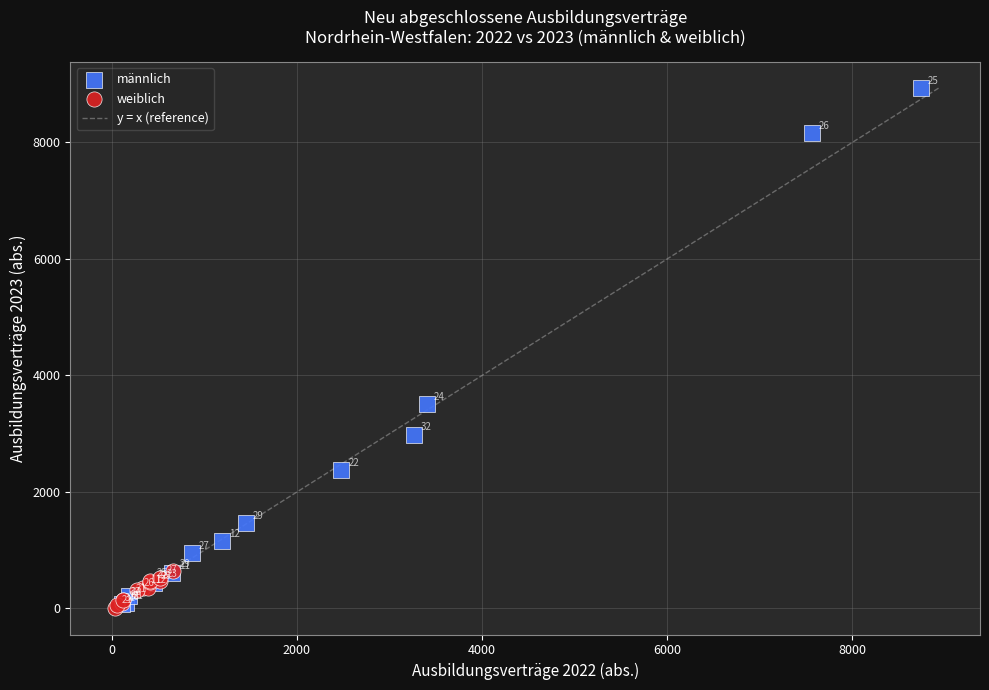

Which series contains the highest Y value?

männlich